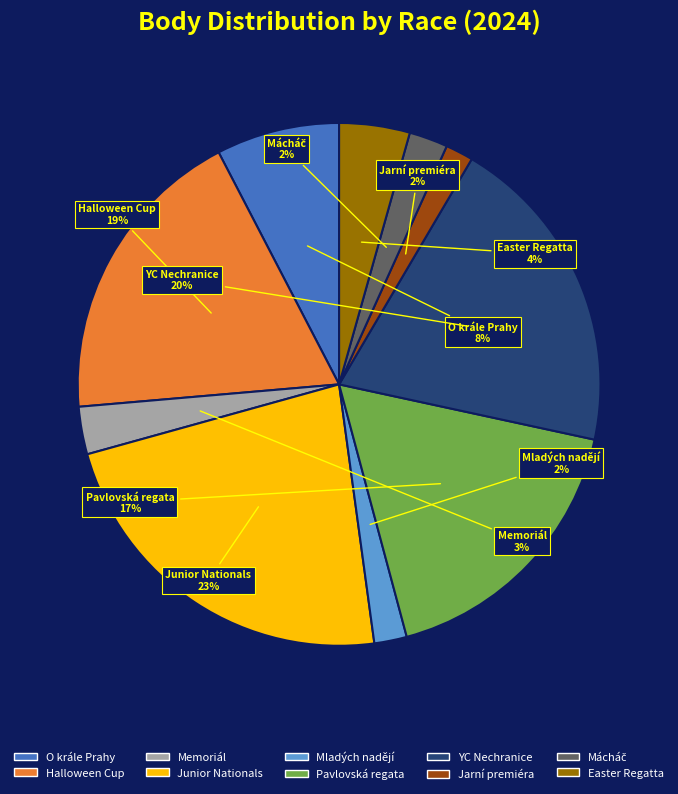

Between YC Nechranice and Memoriál, which is larger?

YC Nechranice